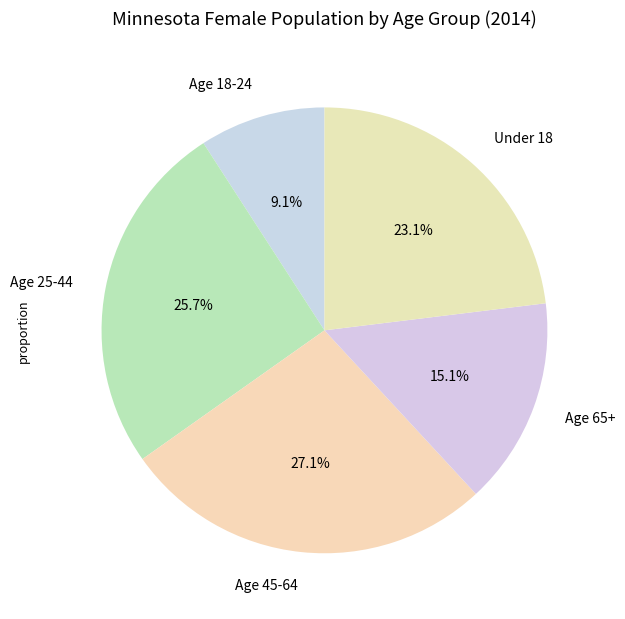

What portion of the pie excludes Age 18-24?

90.9%